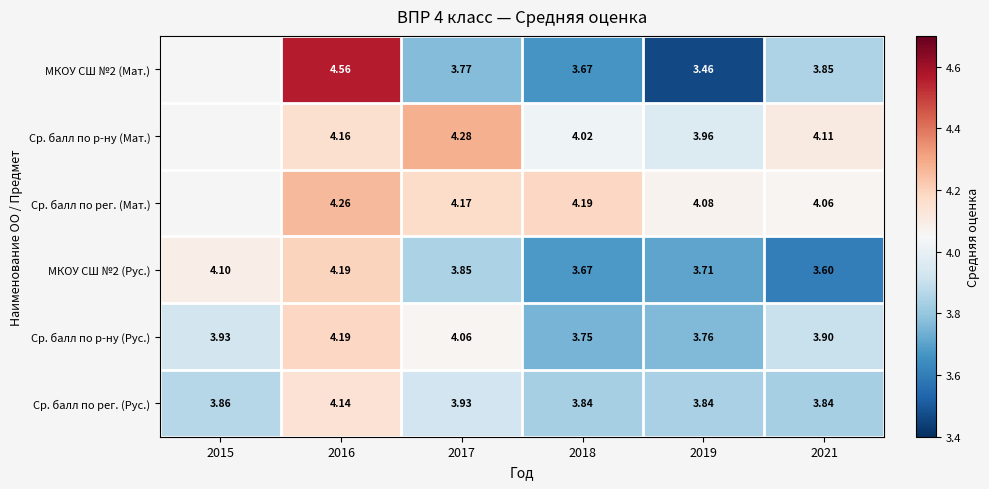

Is the value of Ср. балл по р-ну (Рус.) at 2021 greater than the value of МКОУ СШ №2 (Мат.) at 2017?

Yes